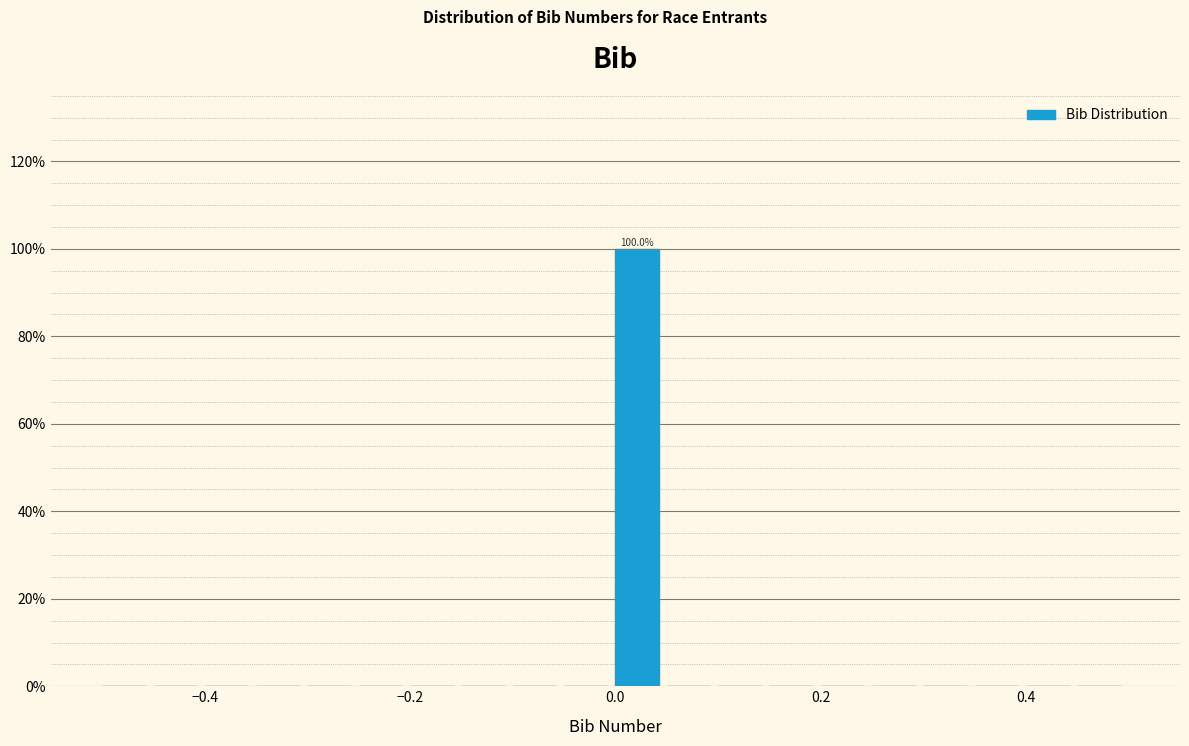

Read against the x-axis, roughly where is the centre of the tallest bar?

0.02